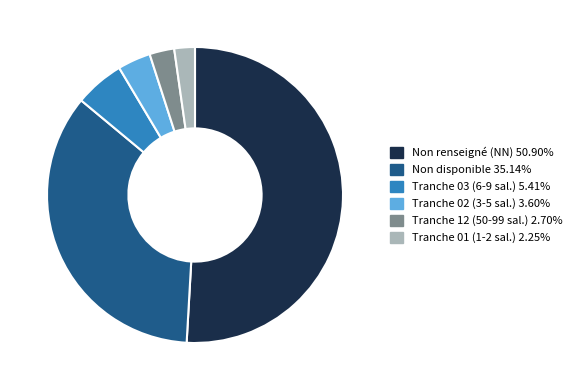

Is there a majority slice in this chart?

Yes